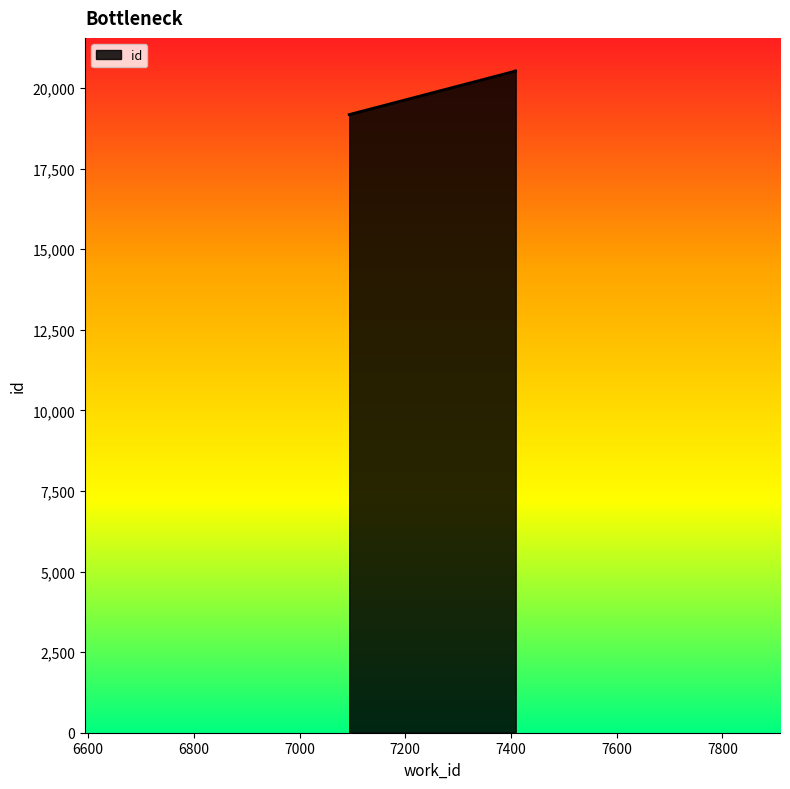

How many values are below 20530?

1